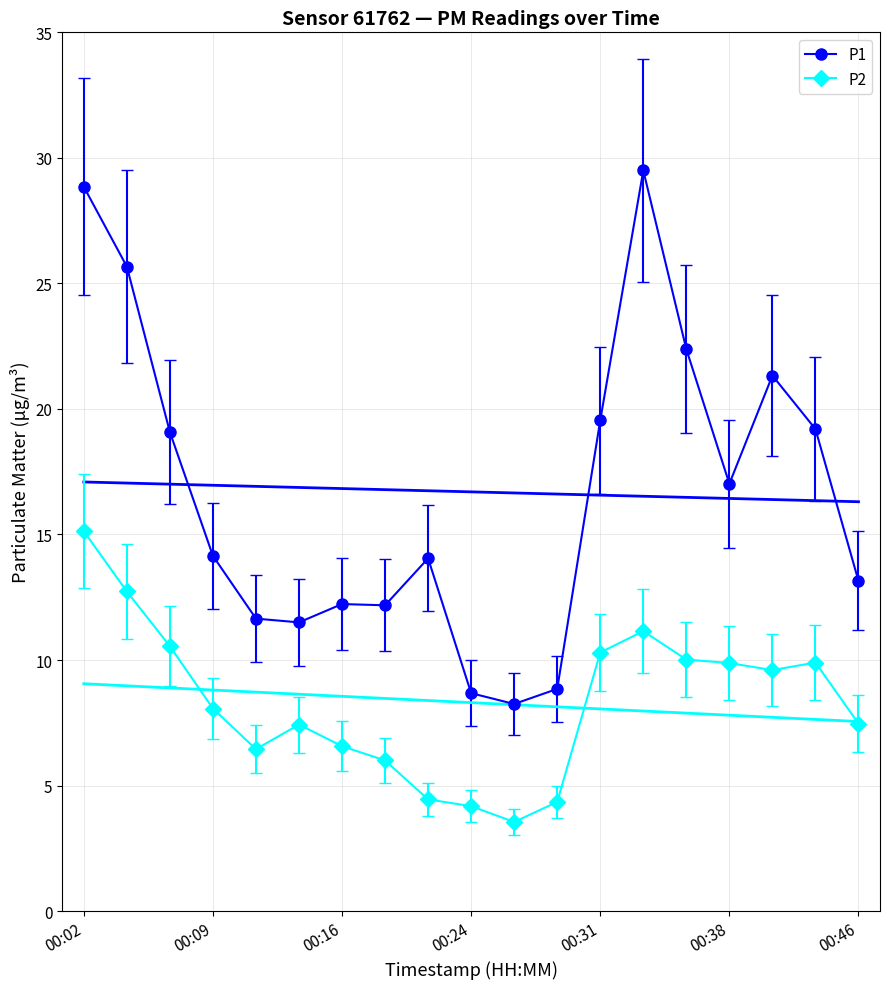

Is it true that P1 equals 8.7 at 00:24?

True